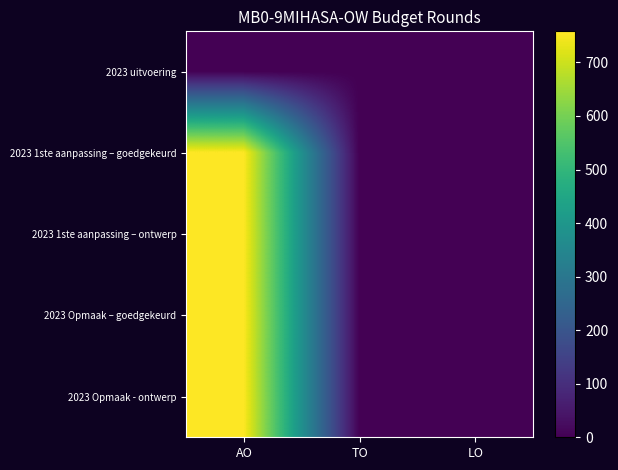

Rank the series at TO from highest to lowest value.

2023 uitvoering, 2023 1ste aanpassing – goedgekeurd, 2023 1ste aanpassing – ontwerp, 2023 Opmaak – goedgekeurd, 2023 Opmaak - ontwerp